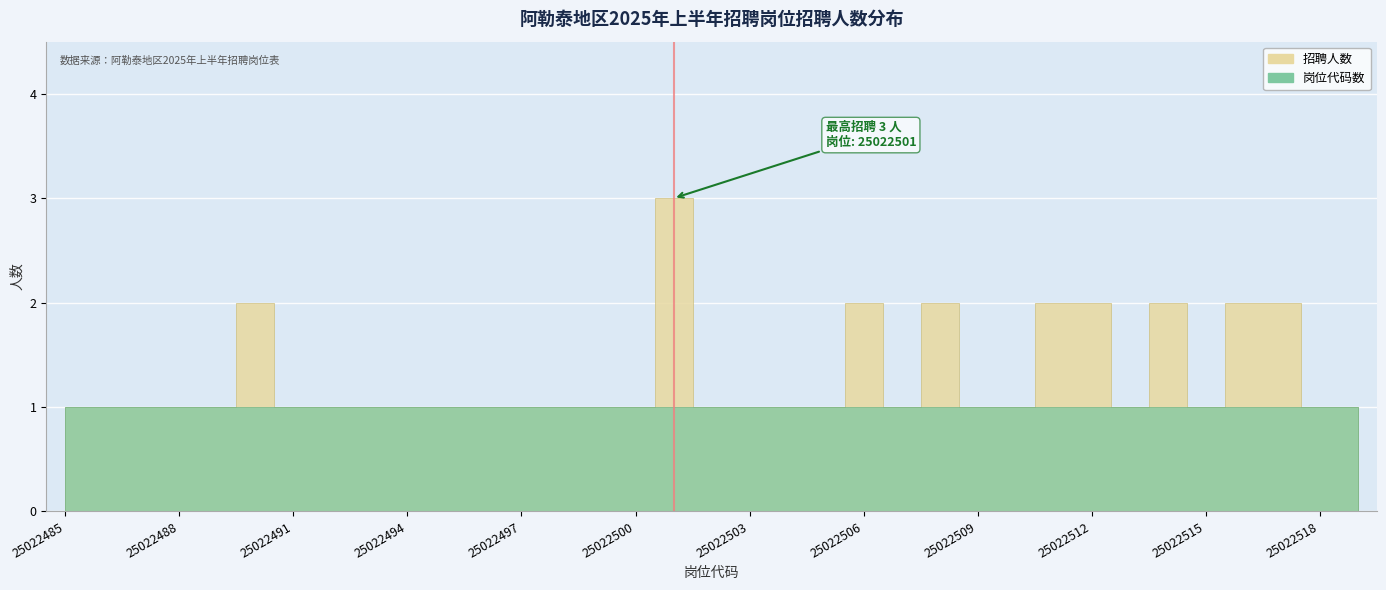

At 25022505, list the series in order from smallest to largest.

招聘人数, 岗位代码数